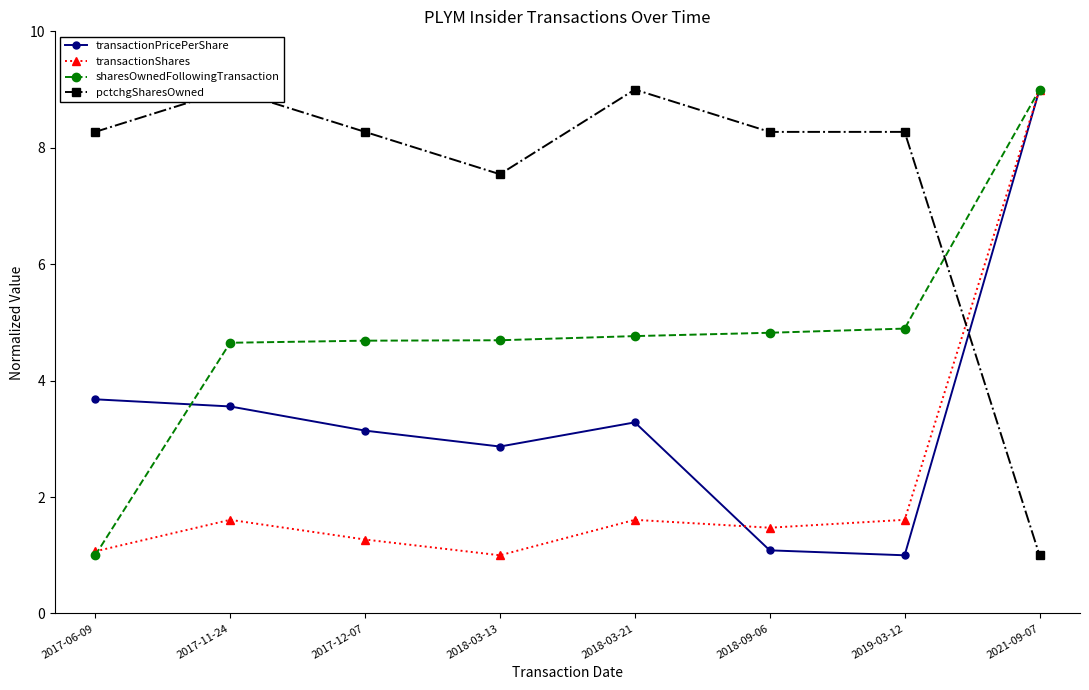

True or false: sharesOwnedFollowingTransaction has a value of 8.3 at 2018-03-13.

False